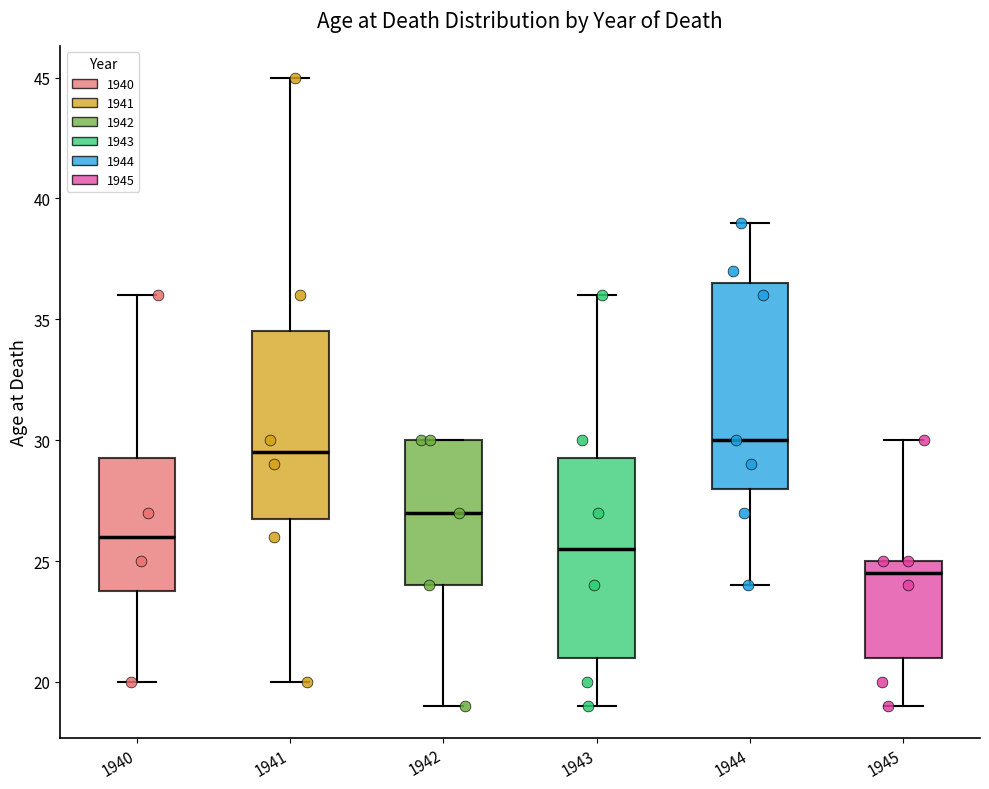

Which box has the highest median line?

1944